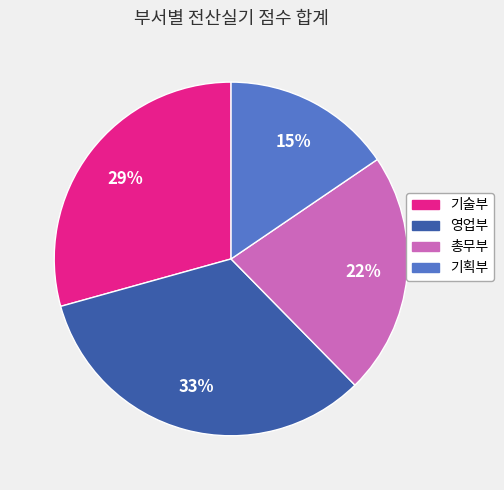

To the nearest percent, what is the difference between the largest and smallest slice percentages?

18%